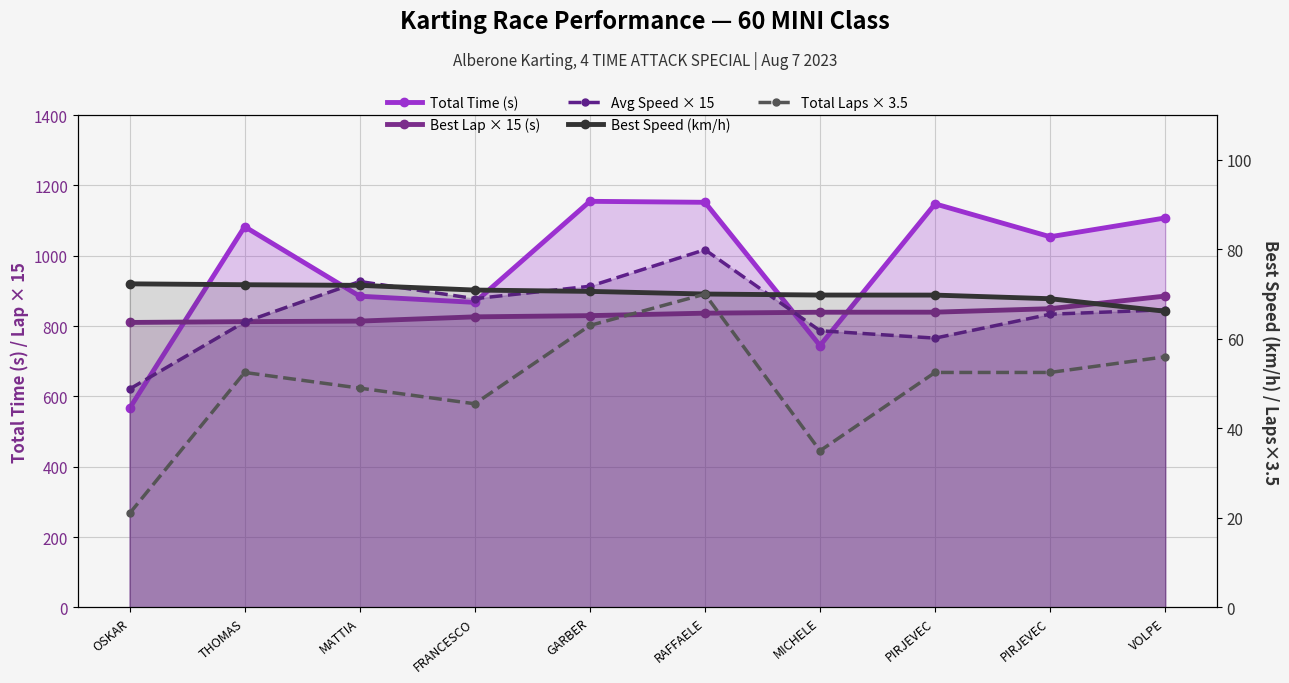

What is the label of the 3rd point from the right?

PIRJEVEC